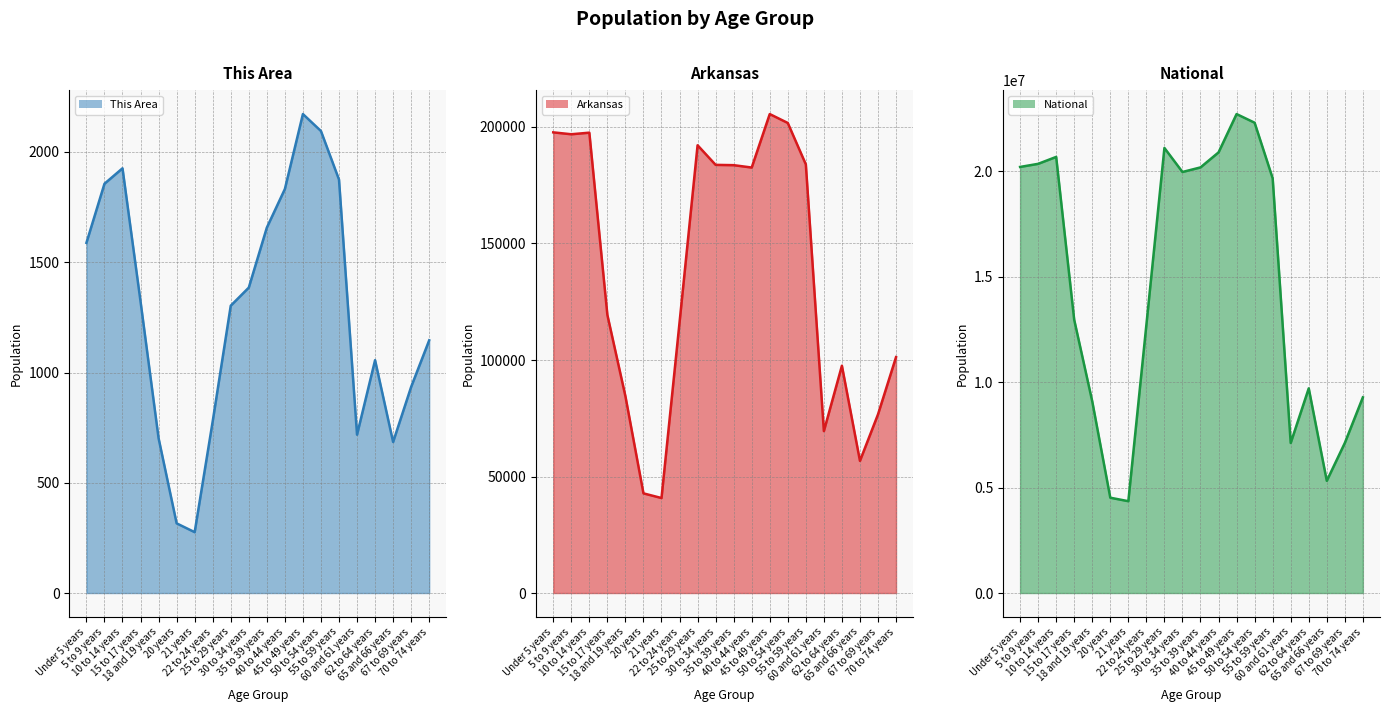

What is the highest value of the Arkansas line series?

205544